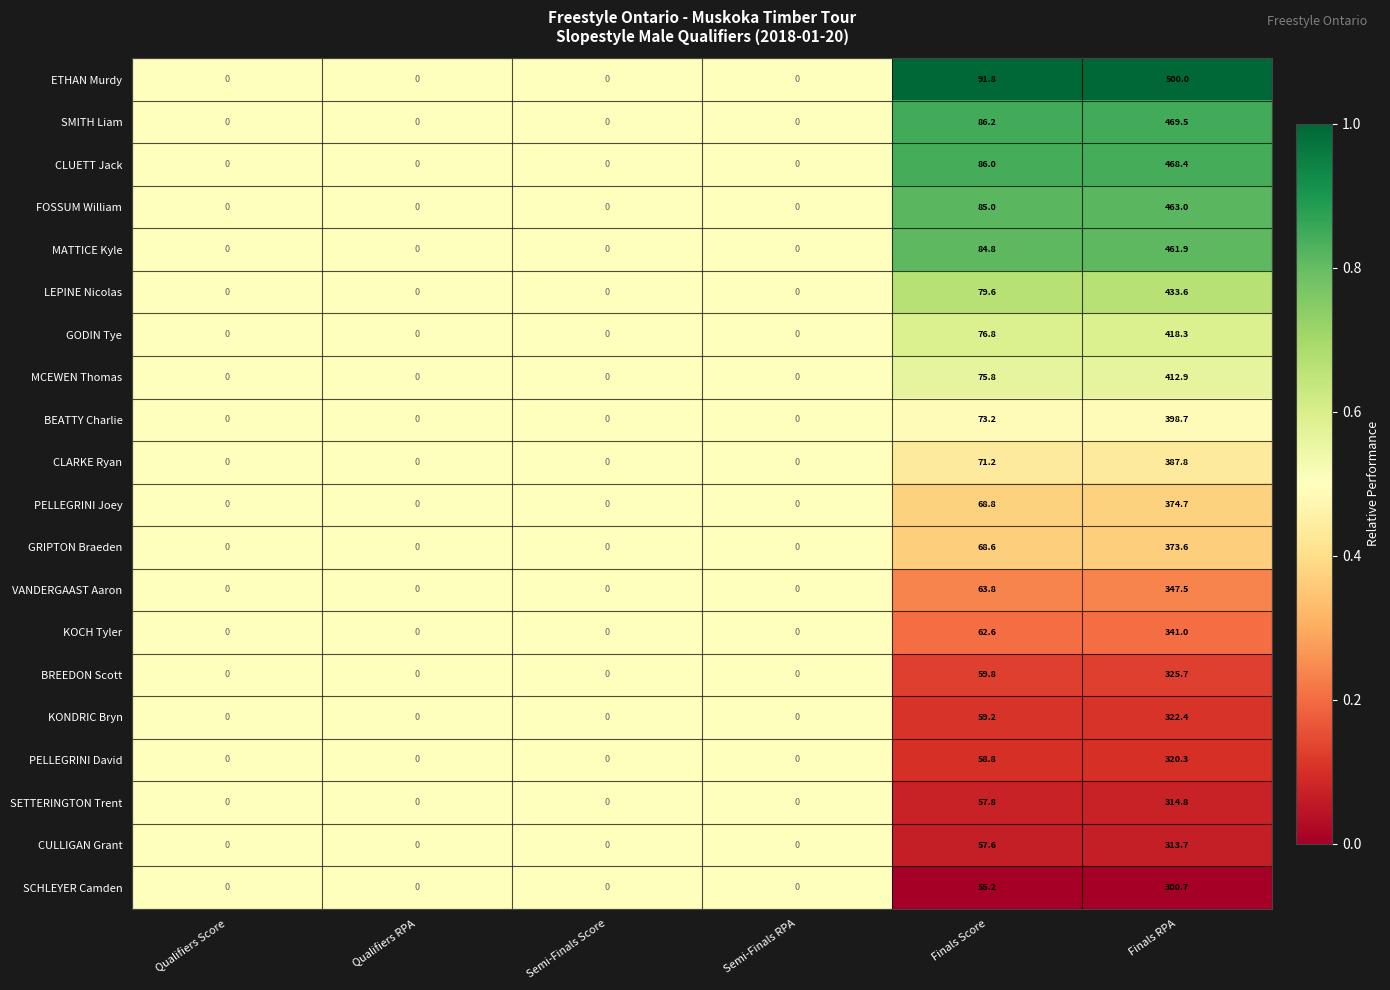

At which label is MCEWEN Thomas closest to 206?

Finals Score